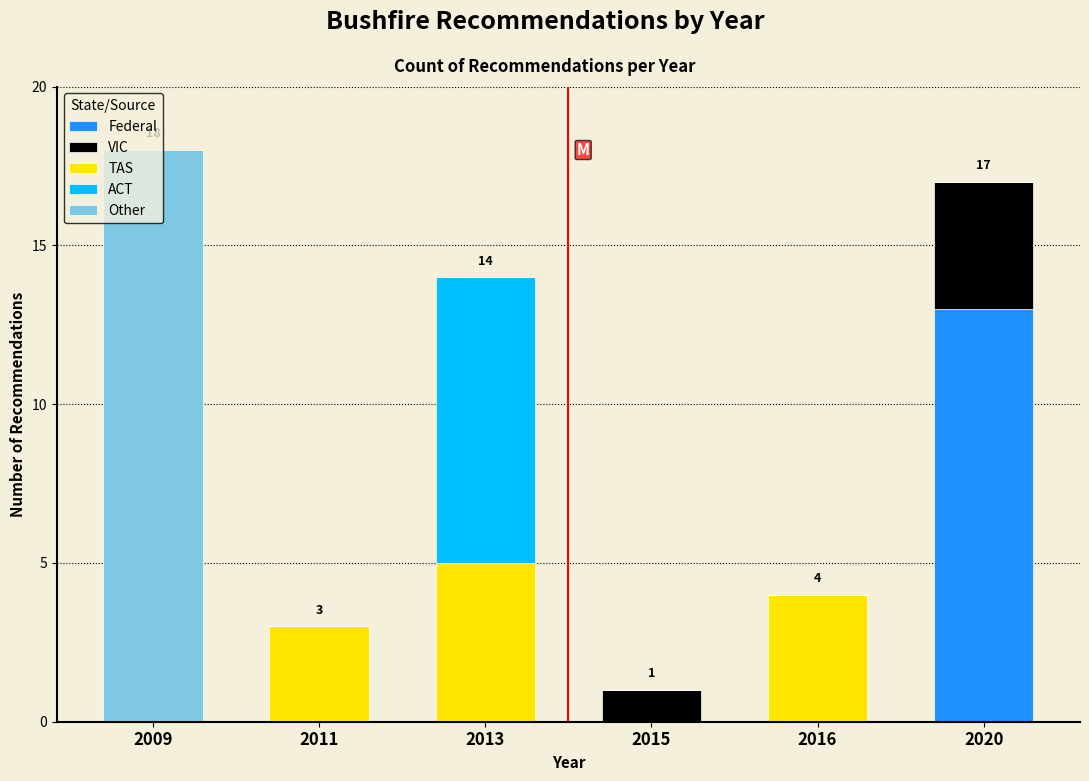

What is the highest value of the Federal series?

13